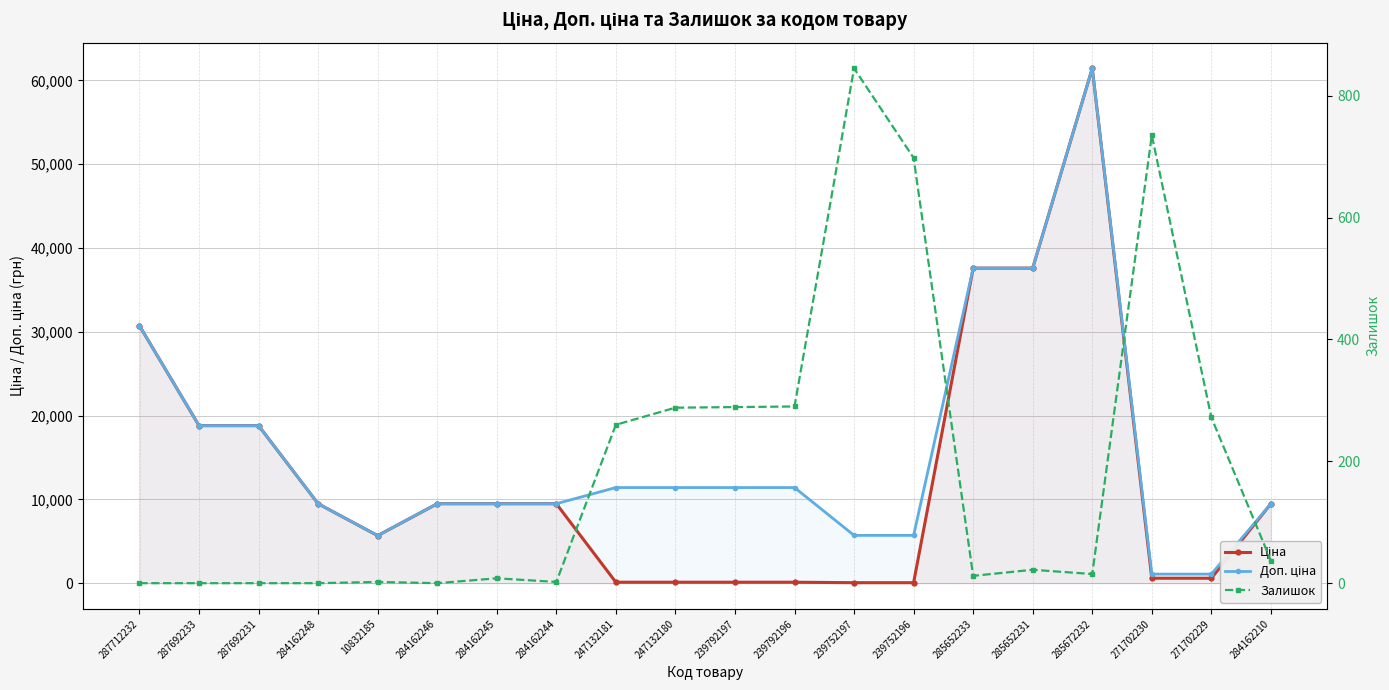

At which category is the sum across all series the highest?

285672232